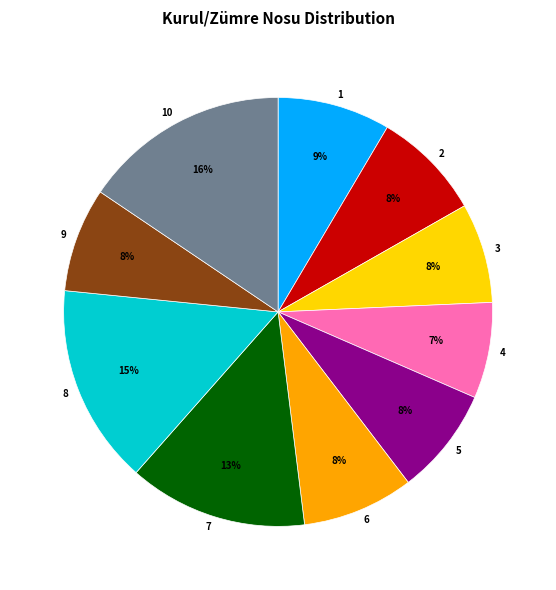

What percentage is the 4 slice, to the nearest percent?

7%